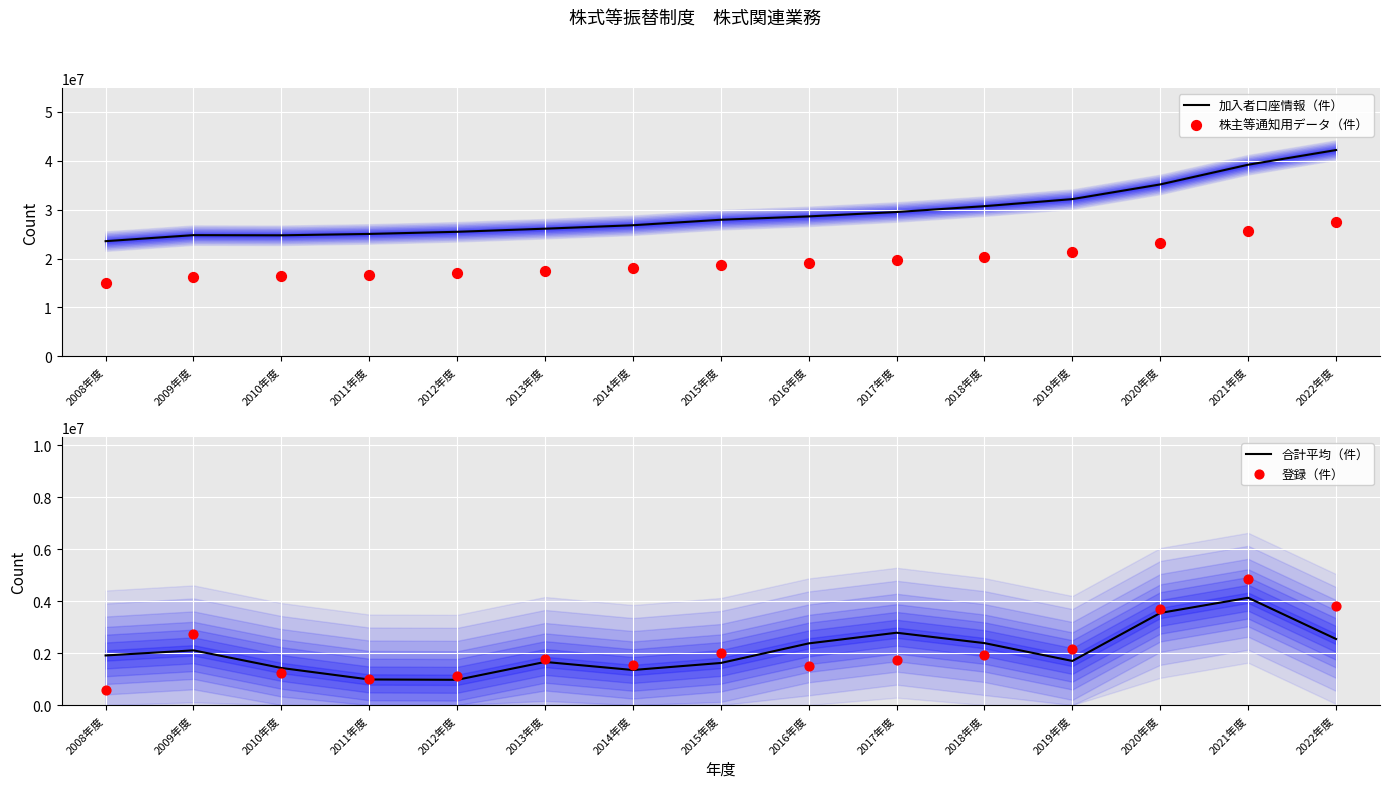

At how many categories does at least one series exceed 19756654?

15